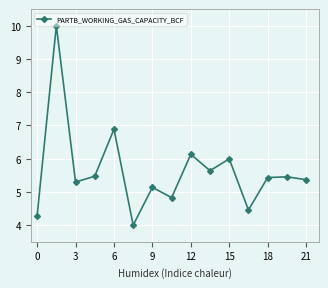

What is the minimum value shown in the chart?

4.0